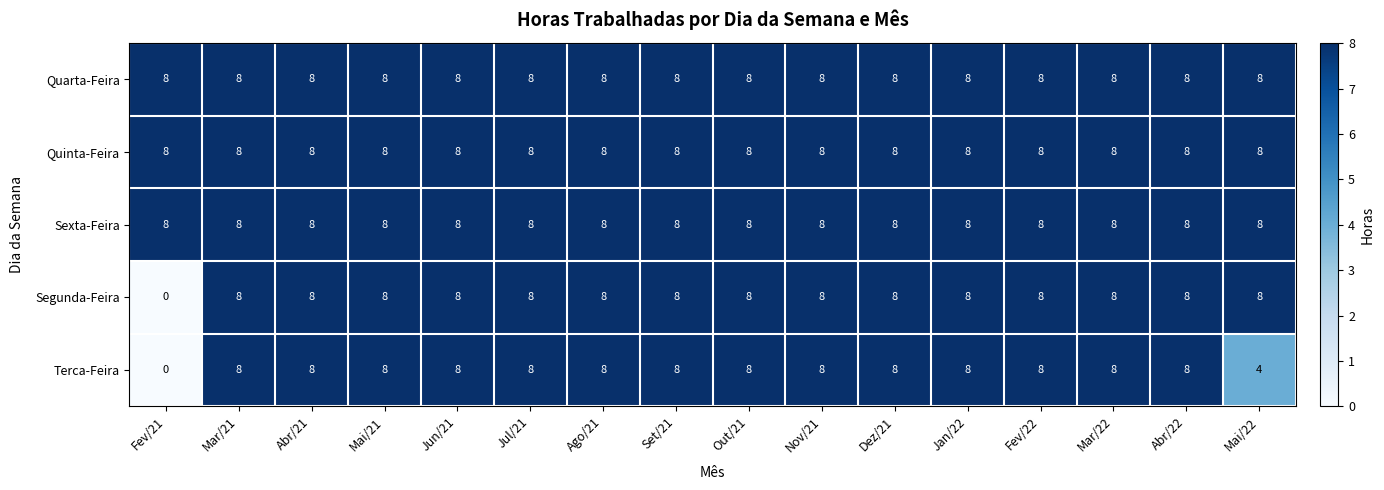

Count the Segunda-Feira values in the range 8 to 9.

15